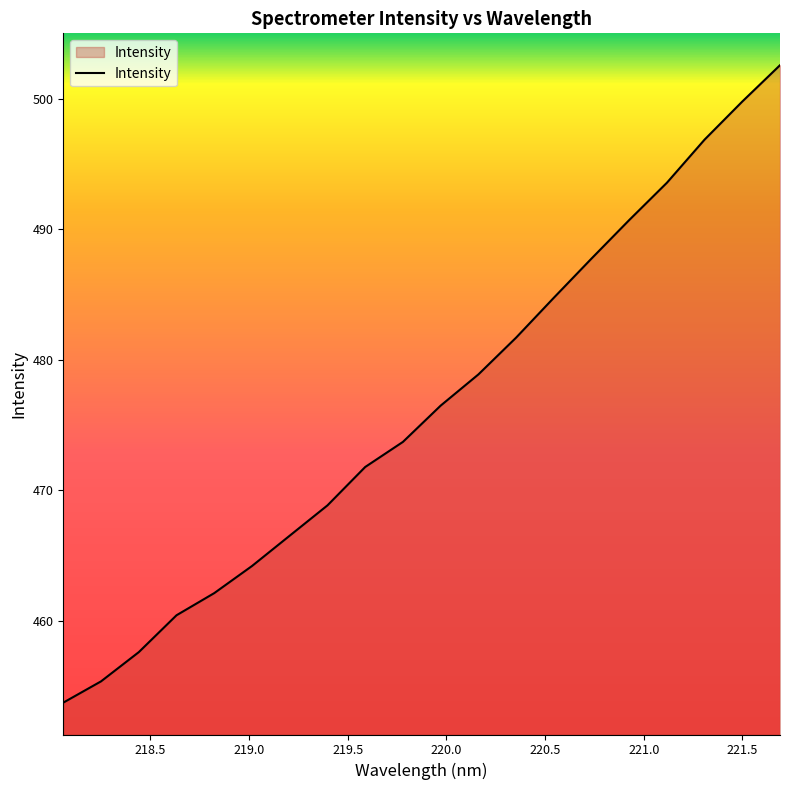

What is the minimum value shown in the chart?

453.7